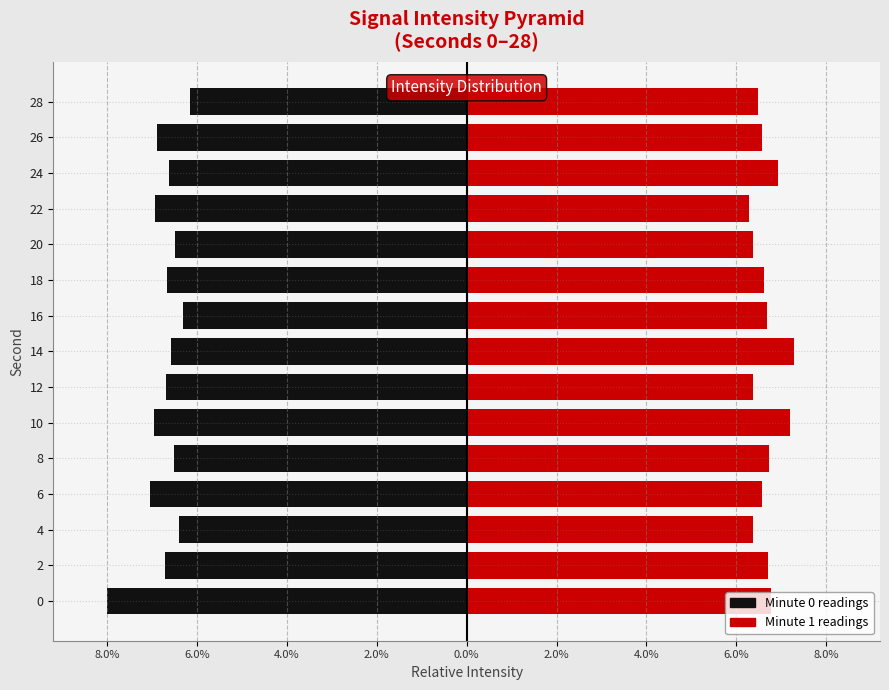

How many bars are there in total?

30